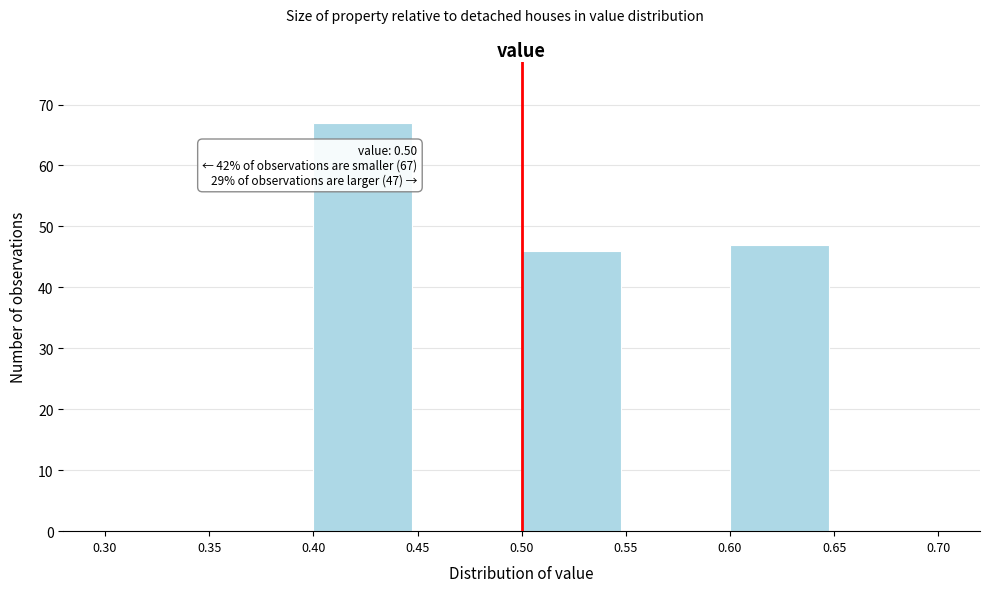

Which range on the x-axis has the tallest bar?

0.40 to 0.45